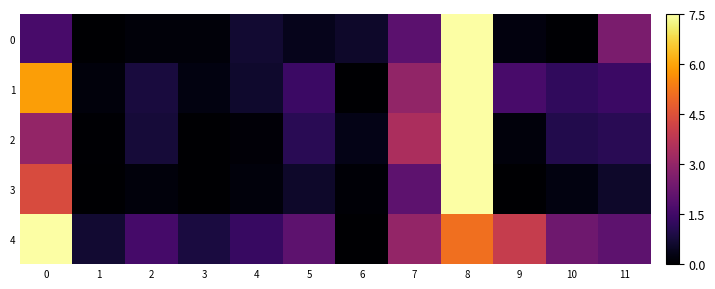

List the series in order of their peak value, highest first.

0, 1, 2, 3, 4